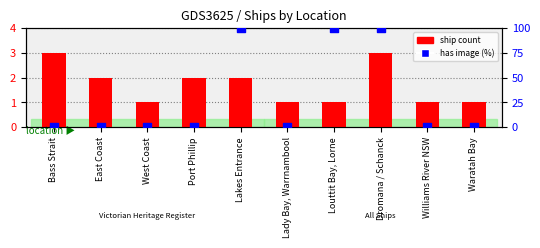

Is the value of ship count at Louttit Bay, Lorne greater than the value of has image (%) at Williams River NSW?

Yes